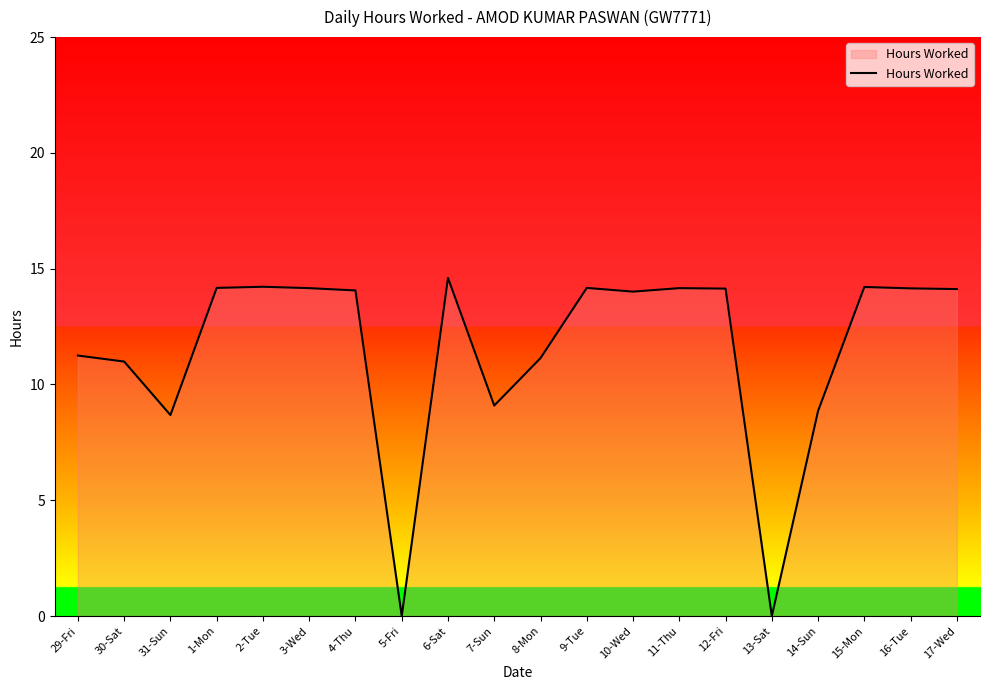

True or false: the data shows 11.0 at 30-Sat.

True